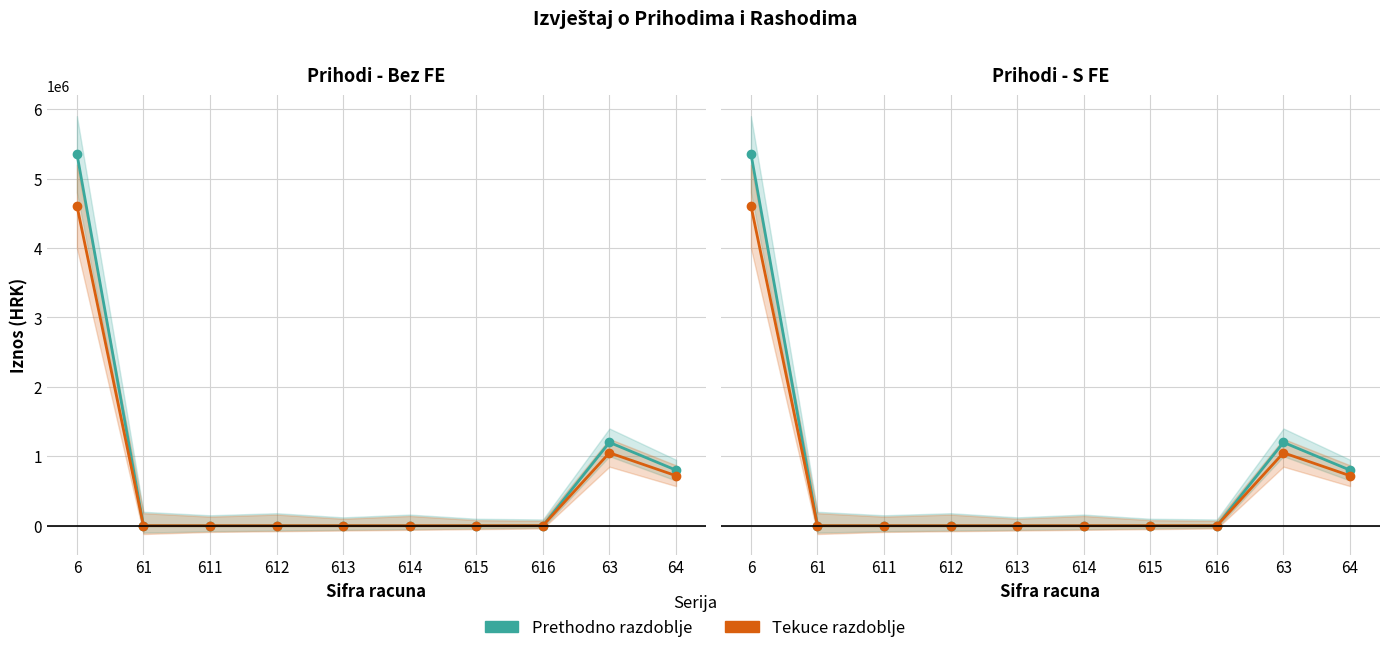

How many lines are shown in the chart?

2